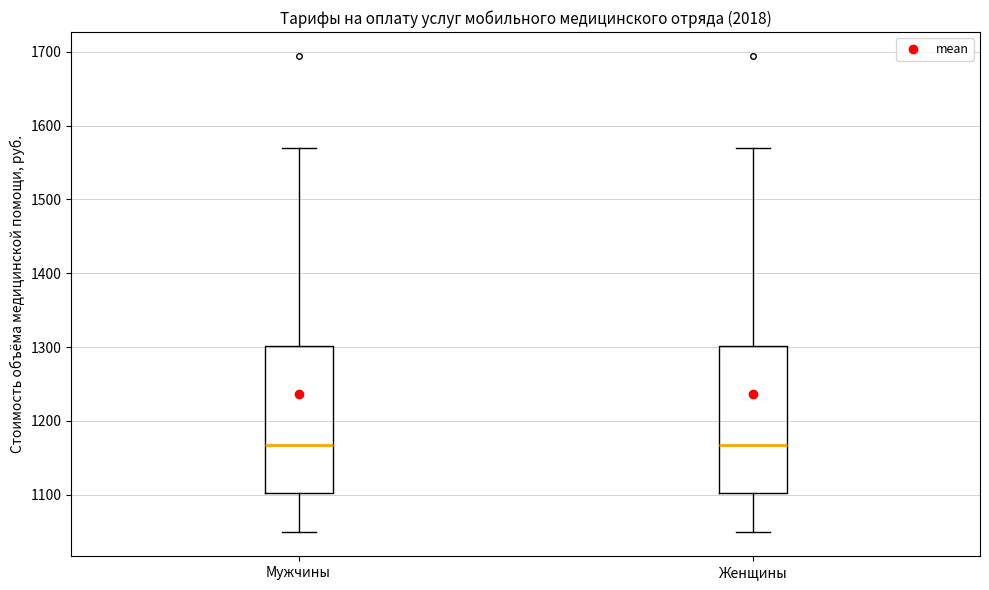

Reading left to right, transcribe this box plot: for each box, give where its median line is, the range the box spans, and where its two whiskers end, as read against the y-axis. The values are not printed on the chart, so give them approximately, as read against the axis.

Мужчины: median 1170, box 1100 to 1300, whiskers 1050 to 1570
Женщины: median 1170, box 1100 to 1300, whiskers 1050 to 1570